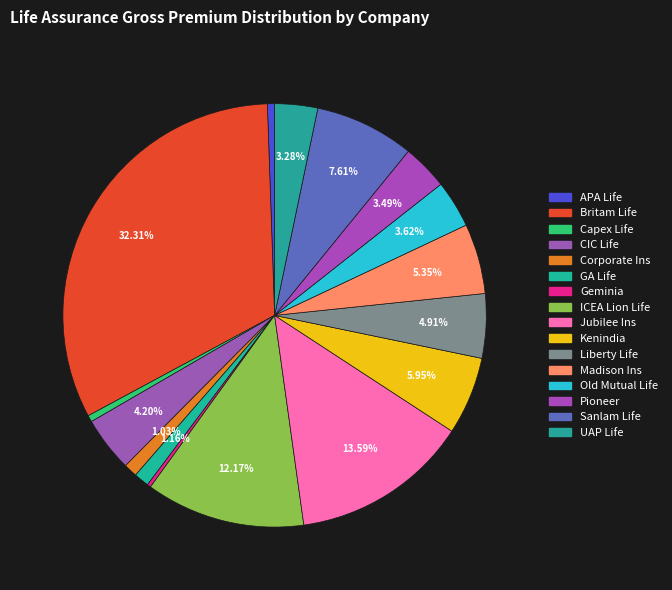

Rank the categories by value from highest to lowest.

BRITAM LIFE ASSURANCE, JUBILEE INSURANCE COMPANY, ICEA LION LIFE ASSURANCE, SANLAM LIFE ASSURANCE, KENINDIA ASSURANCE COMPANY, MADISON INSURANCE COMPANY, LIBERTY LIFE ASSURANCE COMPANY, CIC LIFE ASSURANCE COMPANY, OLD MUTUAL LIFE ASSURANCE, PIONEER ASSURANCE COMPANY, UAP LIFE ASSURANCE COMPANY, GA LIFE ASSURANCE COMPANY, CORPORATE INSURANCE COMPANY, APA LIFE ASSURANCE COMPANY, CAPEX LIFE ASSURANCE COMPANY, GEMINIA INSURANCE COMPANY